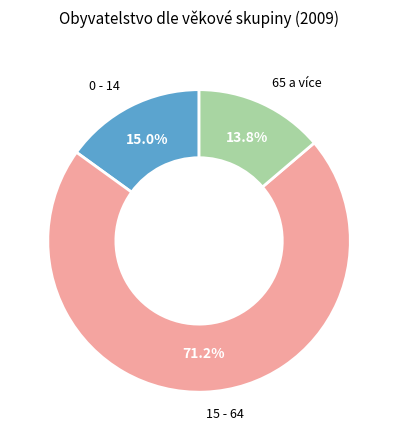

Is there any slice that represents more than half of the pie?

Yes